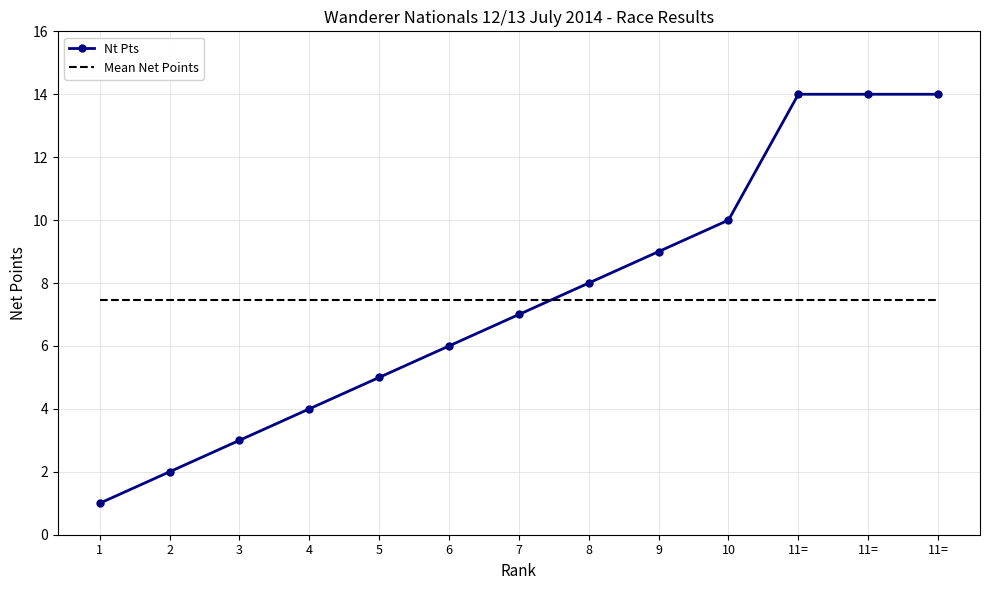

List the series in order of their peak value, lowest first.

Mean Net Points, Nt Pts